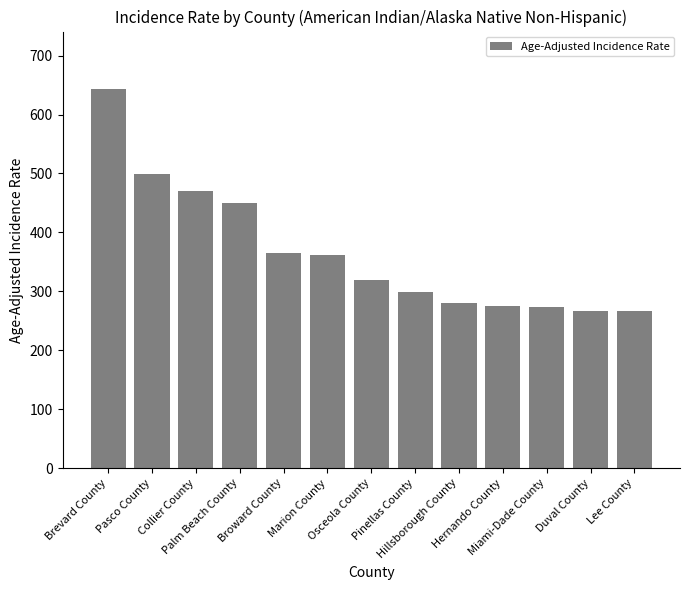

Which has a higher value, Hillsborough County or Pasco County?

Pasco County